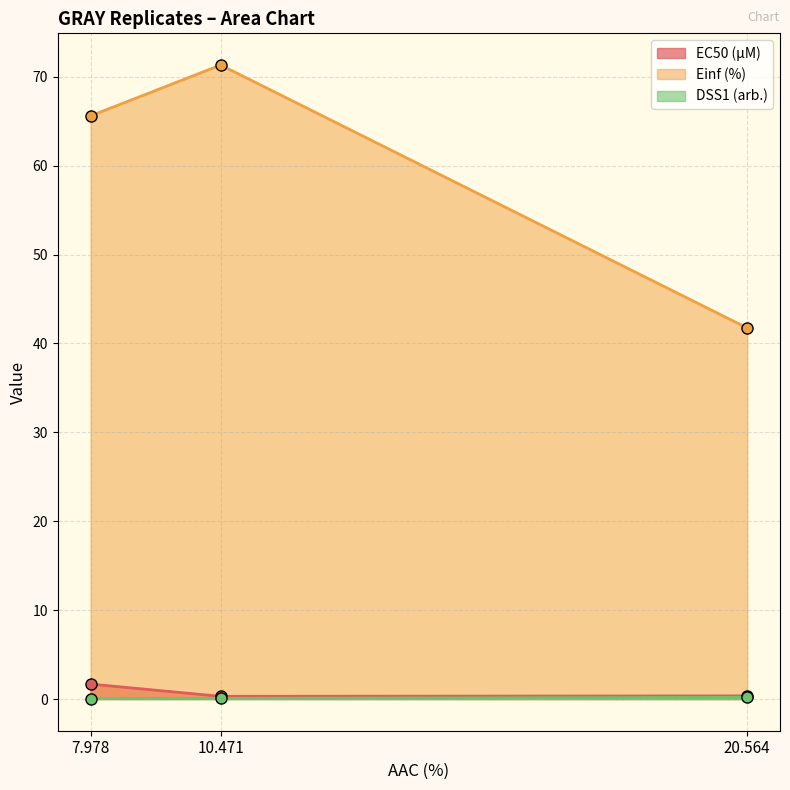

Which has a higher value, 20.564 or 10.471?

20.564